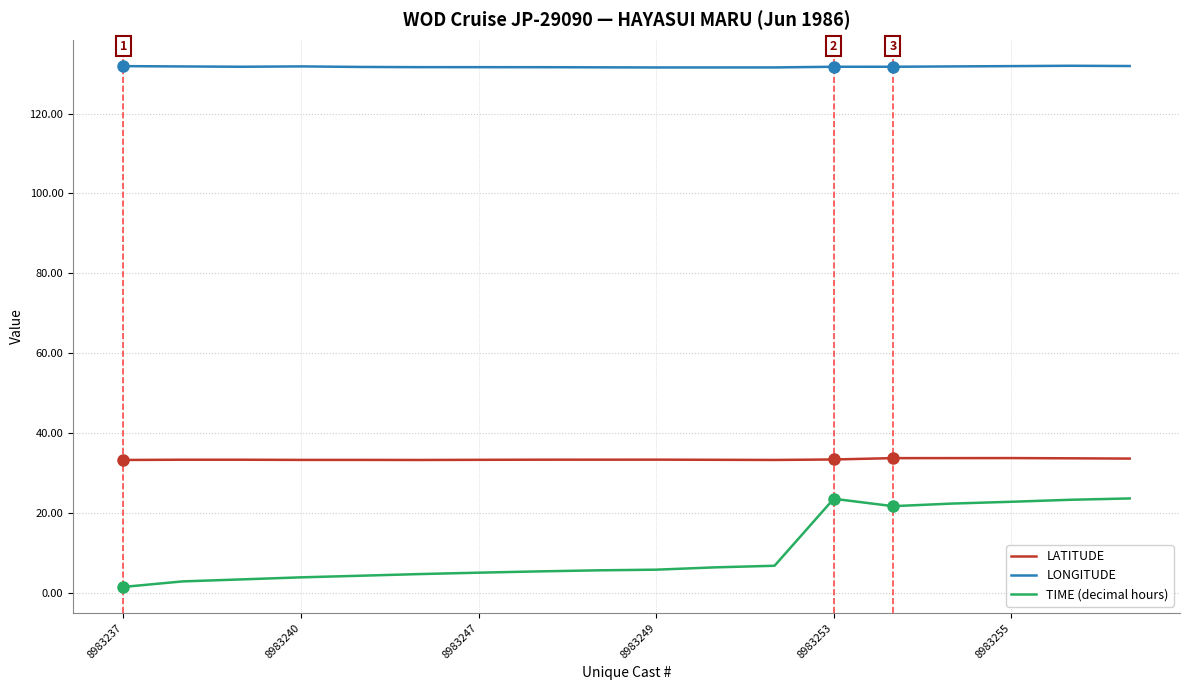

What is the highest value of the LONGITUDE series?

132.0